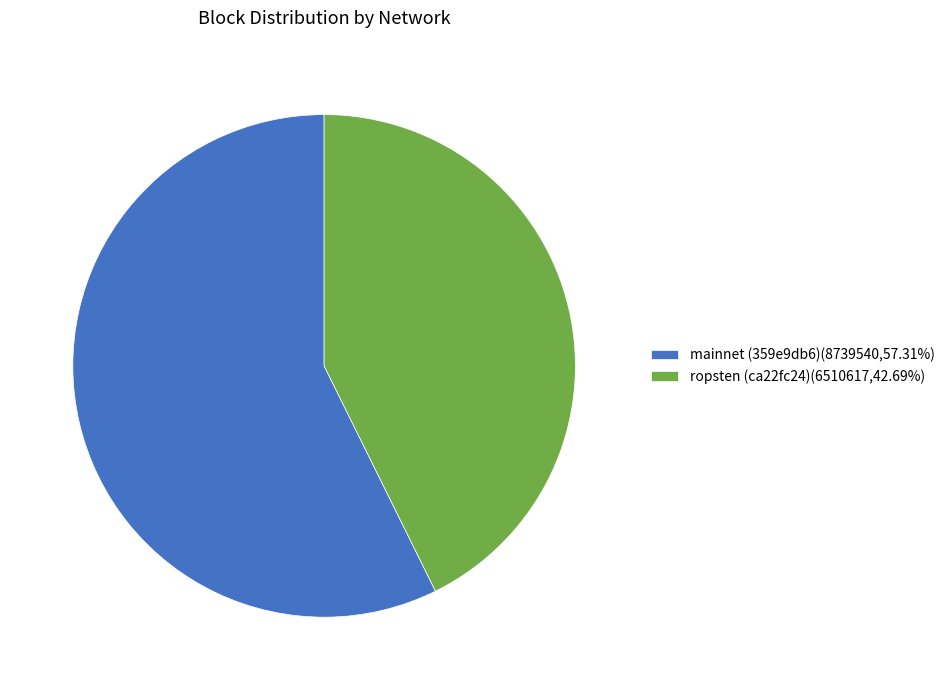

Which slice is the largest?

mainnet (359e9db6)